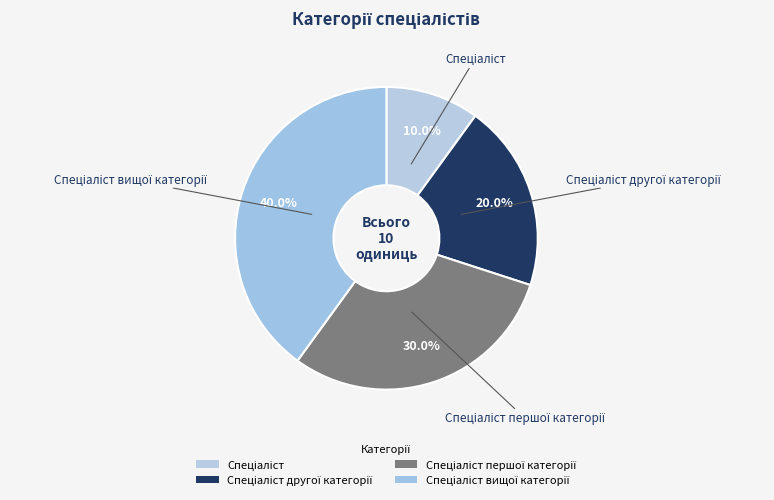

What is the smallest slice in the pie chart?

Спеціаліст